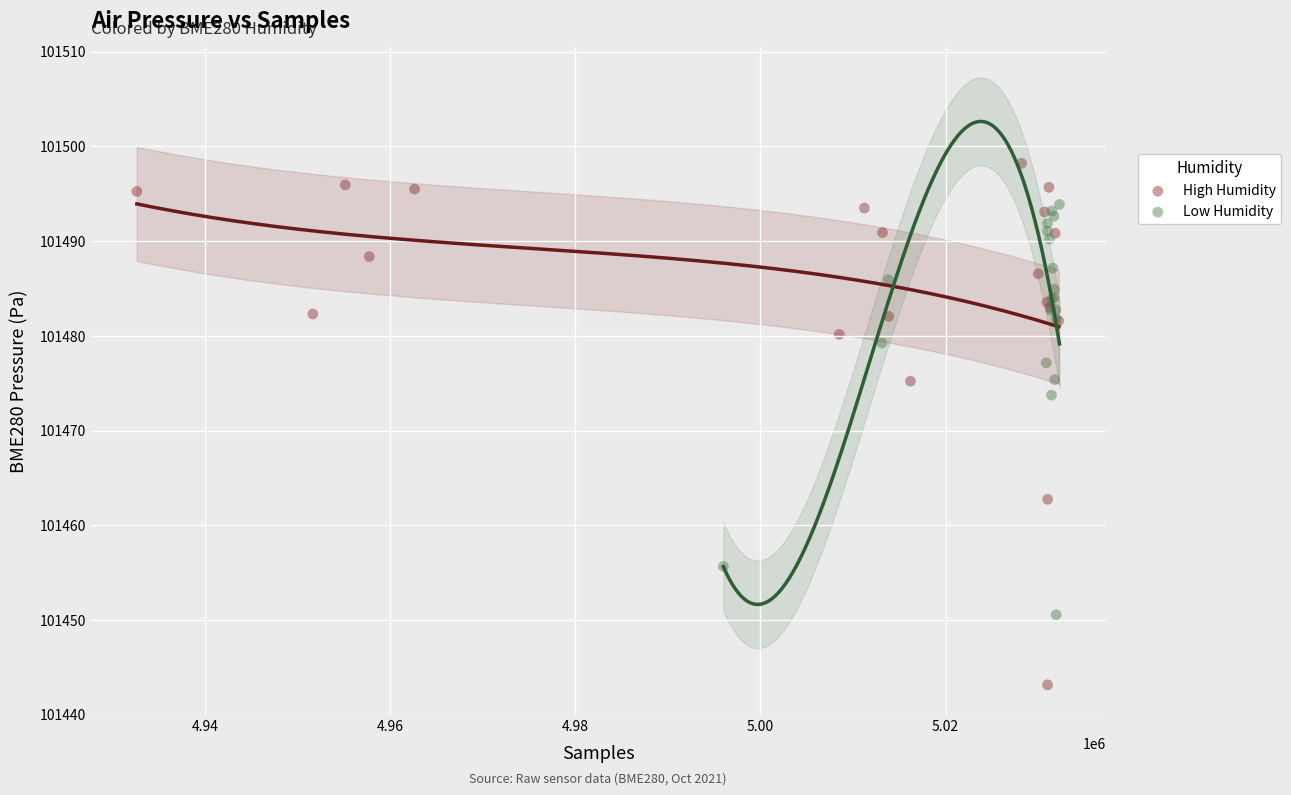

Which series has the widest spread of Y values?

High Humidity